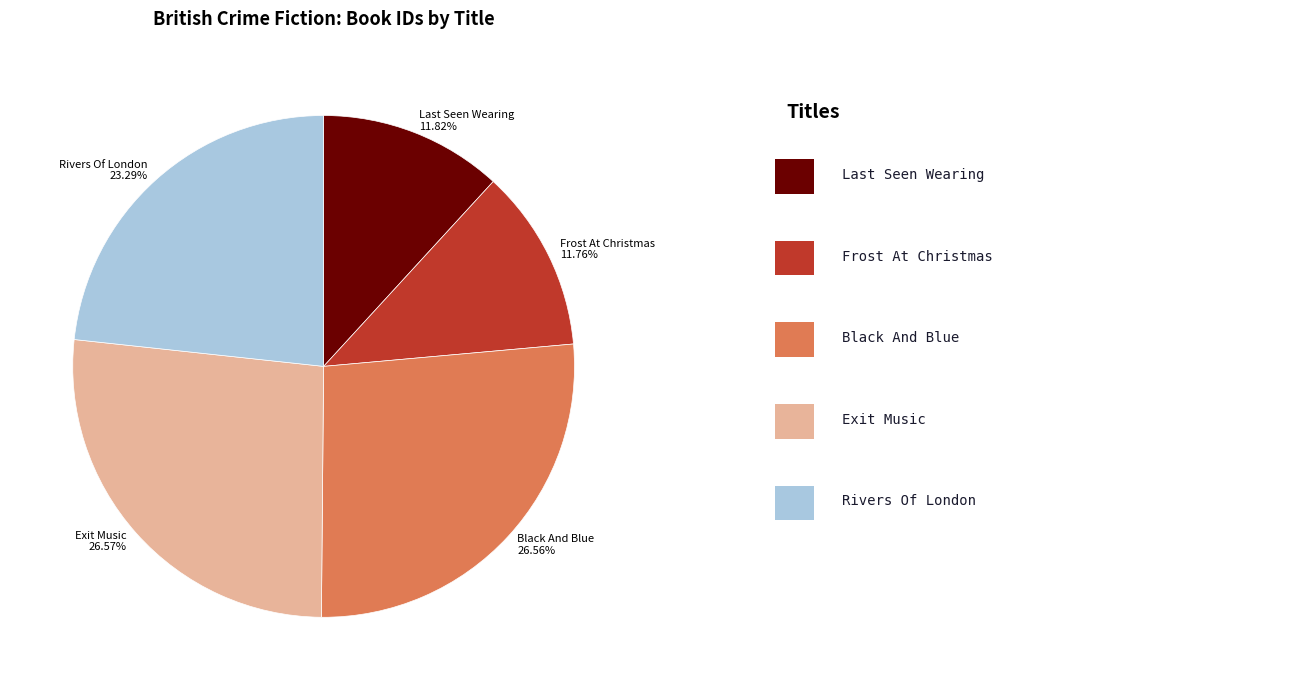

To the nearest percent, what is the combined percentage of Rivers Of London and Frost At Christmas?

35%